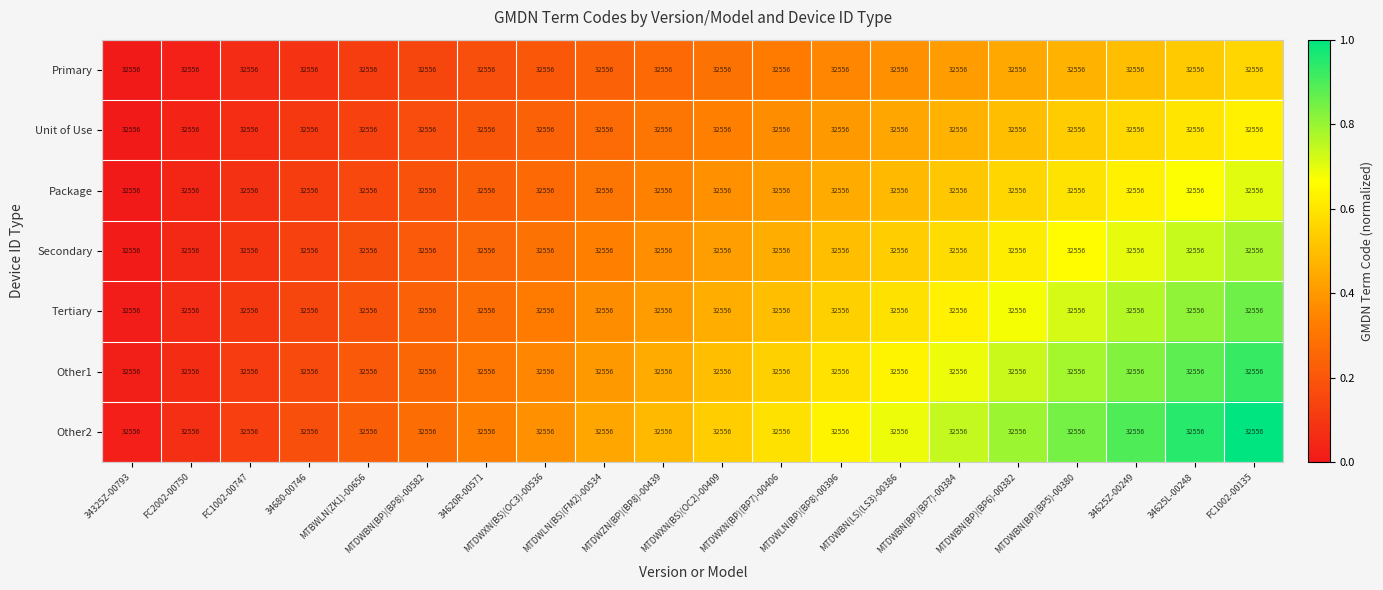

Reading left to right, list all the values displayed in this chart.

Primary: 34325Z-00793=32556.0	FC2002-00750=32556.0	FC1002-00747=32556.0	34680-00746=32556.0	MTBWLN(ZK1)-00656=32556.0	MTDWBN(BP)(BP8)-00582=32556.0	34620R-00571=32556.0	MTDWXN(BS)(OC3)-00536=32556.0	MTDWLN(BS)(FM2)-00534=32556.0	MTDWZN(BP)(BP8)-00439=32556.0	MTDWXN(BS)(OC2)-00409=32556.0	MTDWXN(BP)(BP7)-00406=32556.0	MTDWLN(BP)(BP8)-00396=32556.0	MTDWBN(LS)(LS3)-00386=32556.0	MTDWBN(BP)(BP7)-00384=32556.0	MTDWBN(BP)(BP6)-00382=32556.0	MTDWBN(BP)(BP5)-00380=32556.0	34625Z-00249=32556.0	34625L-00248=32556.0	FC1002-00135=32556.0
Unit of Use: 34325Z-00793=32556.0	FC2002-00750=32556.0	FC1002-00747=32556.0	34680-00746=32556.0	MTBWLN(ZK1)-00656=32556.0	MTDWBN(BP)(BP8)-00582=32556.0	34620R-00571=32556.0	MTDWXN(BS)(OC3)-00536=32556.0	MTDWLN(BS)(FM2)-00534=32556.0	MTDWZN(BP)(BP8)-00439=32556.0	MTDWXN(BS)(OC2)-00409=32556.0	MTDWXN(BP)(BP7)-00406=32556.0	MTDWLN(BP)(BP8)-00396=32556.0	MTDWBN(LS)(LS3)-00386=32556.0	MTDWBN(BP)(BP7)-00384=32556.0	MTDWBN(BP)(BP6)-00382=32556.0	MTDWBN(BP)(BP5)-00380=32556.0	34625Z-00249=32556.0	34625L-00248=32556.0	FC1002-00135=32556.0
Package: 34325Z-00793=32556.0	FC2002-00750=32556.0	FC1002-00747=32556.0	34680-00746=32556.0	MTBWLN(ZK1)-00656=32556.0	MTDWBN(BP)(BP8)-00582=32556.0	34620R-00571=32556.0	MTDWXN(BS)(OC3)-00536=32556.0	MTDWLN(BS)(FM2)-00534=32556.0	MTDWZN(BP)(BP8)-00439=32556.0	MTDWXN(BS)(OC2)-00409=32556.0	MTDWXN(BP)(BP7)-00406=32556.0	MTDWLN(BP)(BP8)-00396=32556.0	MTDWBN(LS)(LS3)-00386=32556.0	MTDWBN(BP)(BP7)-00384=32556.0	MTDWBN(BP)(BP6)-00382=32556.0	MTDWBN(BP)(BP5)-00380=32556.0	34625Z-00249=32556.0	34625L-00248=32556.0	FC1002-00135=32556.0
Secondary: 34325Z-00793=32556.0	FC2002-00750=32556.0	FC1002-00747=32556.0	34680-00746=32556.0	MTBWLN(ZK1)-00656=32556.0	MTDWBN(BP)(BP8)-00582=32556.0	34620R-00571=32556.0	MTDWXN(BS)(OC3)-00536=32556.0	MTDWLN(BS)(FM2)-00534=32556.0	MTDWZN(BP)(BP8)-00439=32556.0	MTDWXN(BS)(OC2)-00409=32556.0	MTDWXN(BP)(BP7)-00406=32556.0	MTDWLN(BP)(BP8)-00396=32556.0	MTDWBN(LS)(LS3)-00386=32556.0	MTDWBN(BP)(BP7)-00384=32556.0	MTDWBN(BP)(BP6)-00382=32556.0	MTDWBN(BP)(BP5)-00380=32556.0	34625Z-00249=32556.0	34625L-00248=32556.0	FC1002-00135=32556.0
Tertiary: 34325Z-00793=32556.0	FC2002-00750=32556.0	FC1002-00747=32556.0	34680-00746=32556.0	MTBWLN(ZK1)-00656=32556.0	MTDWBN(BP)(BP8)-00582=32556.0	34620R-00571=32556.0	MTDWXN(BS)(OC3)-00536=32556.0	MTDWLN(BS)(FM2)-00534=32556.0	MTDWZN(BP)(BP8)-00439=32556.0	MTDWXN(BS)(OC2)-00409=32556.0	MTDWXN(BP)(BP7)-00406=32556.0	MTDWLN(BP)(BP8)-00396=32556.0	MTDWBN(LS)(LS3)-00386=32556.0	MTDWBN(BP)(BP7)-00384=32556.0	MTDWBN(BP)(BP6)-00382=32556.0	MTDWBN(BP)(BP5)-00380=32556.0	34625Z-00249=32556.0	34625L-00248=32556.0	FC1002-00135=32556.0
Other1: 34325Z-00793=32556.0	FC2002-00750=32556.0	FC1002-00747=32556.0	34680-00746=32556.0	MTBWLN(ZK1)-00656=32556.0	MTDWBN(BP)(BP8)-00582=32556.0	34620R-00571=32556.0	MTDWXN(BS)(OC3)-00536=32556.0	MTDWLN(BS)(FM2)-00534=32556.0	MTDWZN(BP)(BP8)-00439=32556.0	MTDWXN(BS)(OC2)-00409=32556.0	MTDWXN(BP)(BP7)-00406=32556.0	MTDWLN(BP)(BP8)-00396=32556.0	MTDWBN(LS)(LS3)-00386=32556.0	MTDWBN(BP)(BP7)-00384=32556.0	MTDWBN(BP)(BP6)-00382=32556.0	MTDWBN(BP)(BP5)-00380=32556.0	34625Z-00249=32556.0	34625L-00248=32556.0	FC1002-00135=32556.0
Other2: 34325Z-00793=32556.0	FC2002-00750=32556.0	FC1002-00747=32556.0	34680-00746=32556.0	MTBWLN(ZK1)-00656=32556.0	MTDWBN(BP)(BP8)-00582=32556.0	34620R-00571=32556.0	MTDWXN(BS)(OC3)-00536=32556.0	MTDWLN(BS)(FM2)-00534=32556.0	MTDWZN(BP)(BP8)-00439=32556.0	MTDWXN(BS)(OC2)-00409=32556.0	MTDWXN(BP)(BP7)-00406=32556.0	MTDWLN(BP)(BP8)-00396=32556.0	MTDWBN(LS)(LS3)-00386=32556.0	MTDWBN(BP)(BP7)-00384=32556.0	MTDWBN(BP)(BP6)-00382=32556.0	MTDWBN(BP)(BP5)-00380=32556.0	34625Z-00249=32556.0	34625L-00248=32556.0	FC1002-00135=32556.0